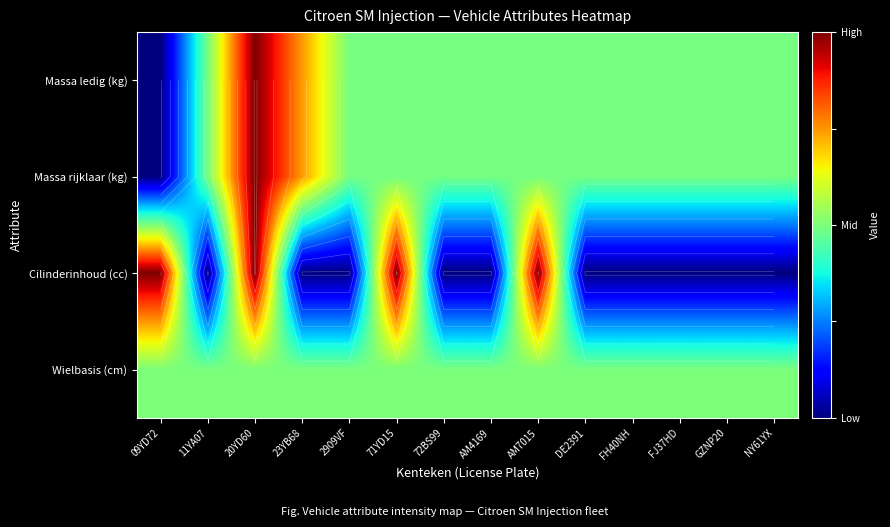

Where is Cilinderinhoud (cc) nearest to the value 0?

11YA07